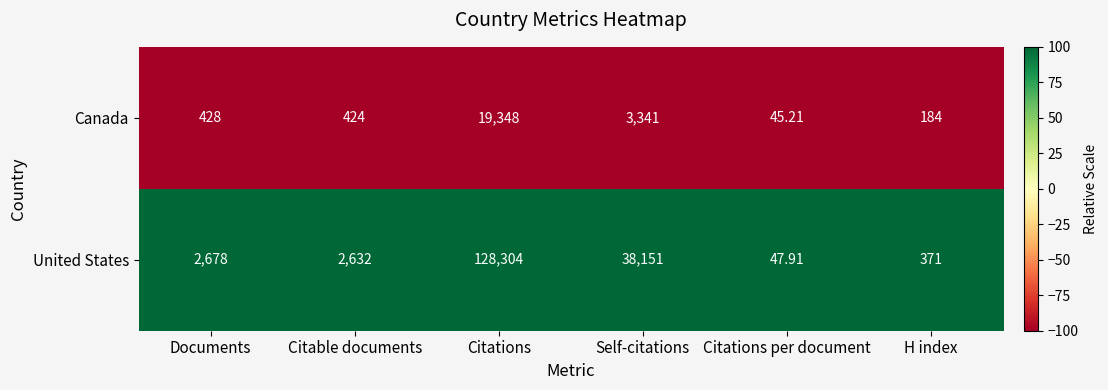

At which label is Canada closest to 9696?

Self-citations